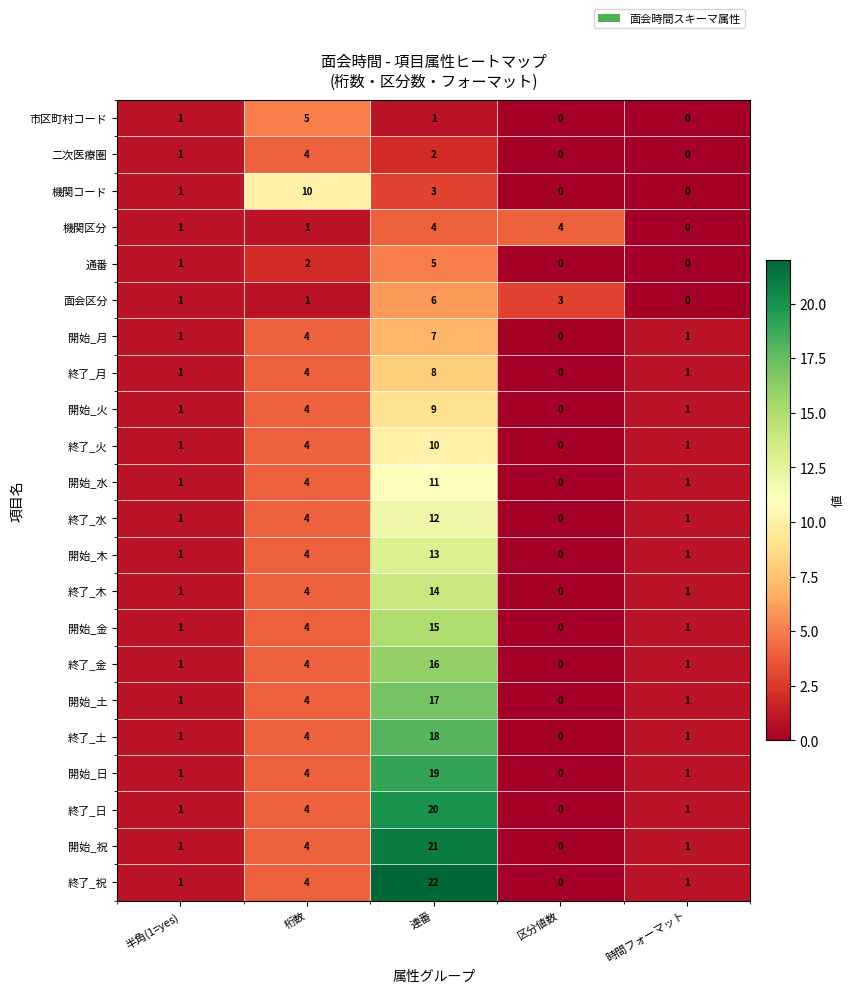

What is the difference between the maximum and minimum values in the 開始_金 series?

15